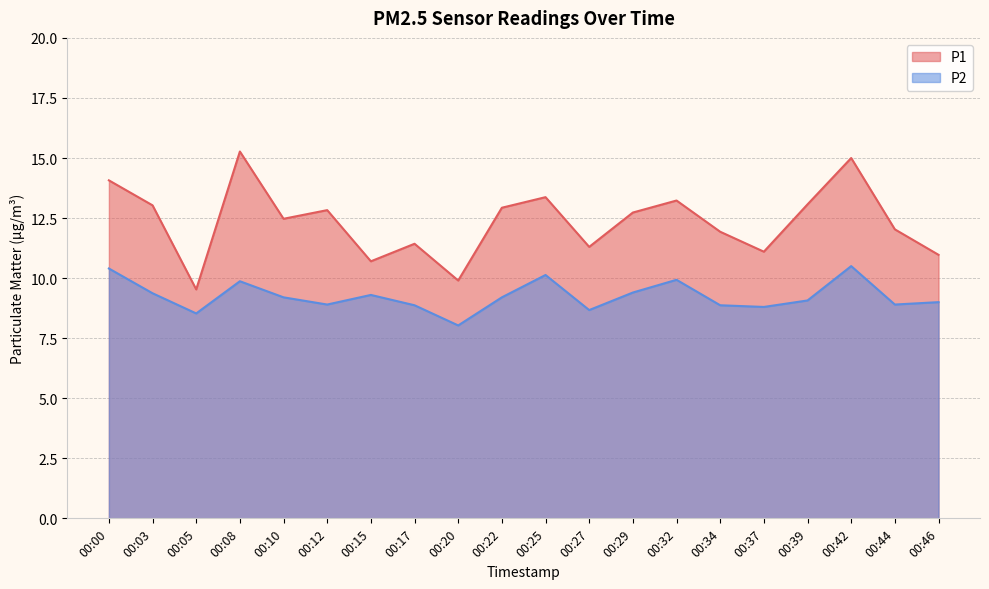

What is the lowest value of the P2 series?

8.0